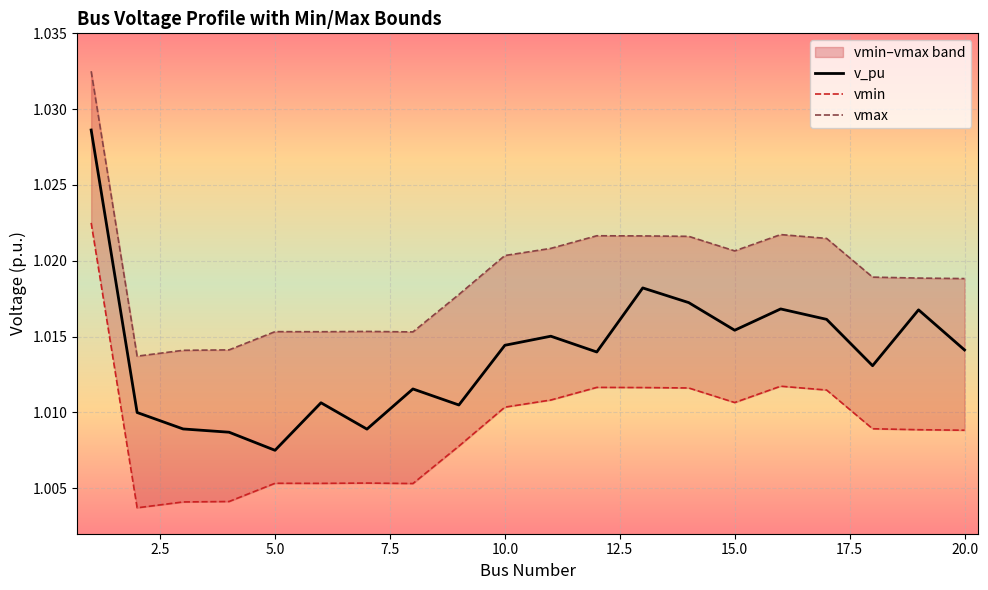

At which label does v_pu reach its minimum?

5.0